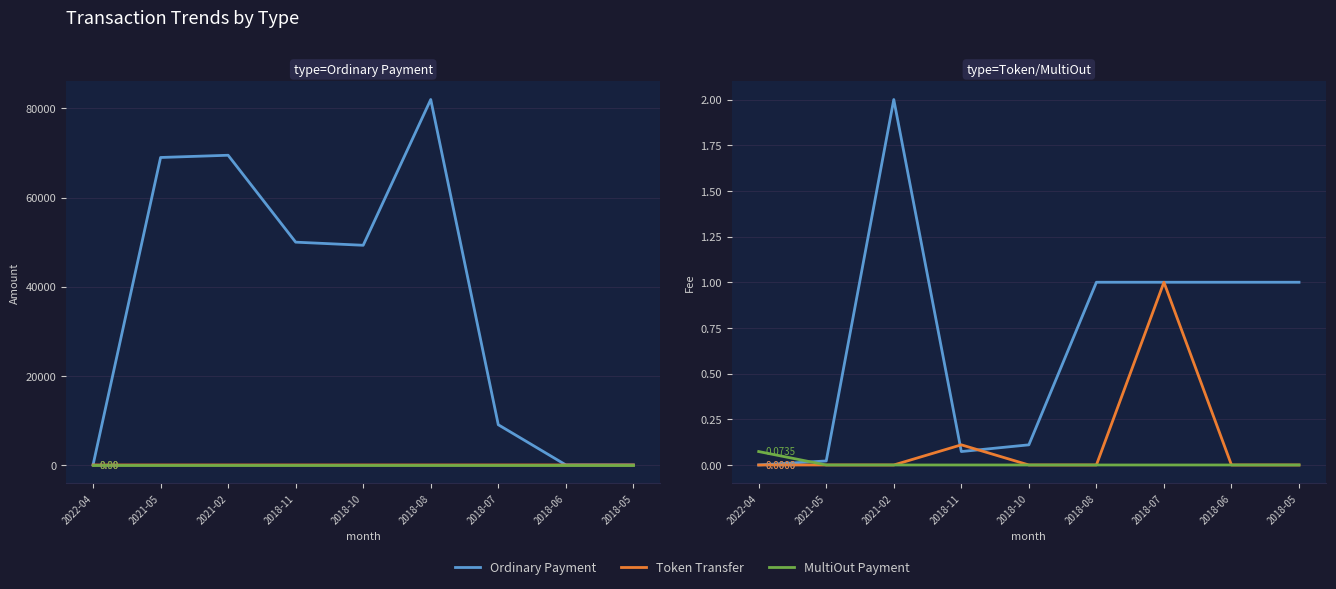

The Token Transfer series shows -0.6 at 2022-04. True or false?

False